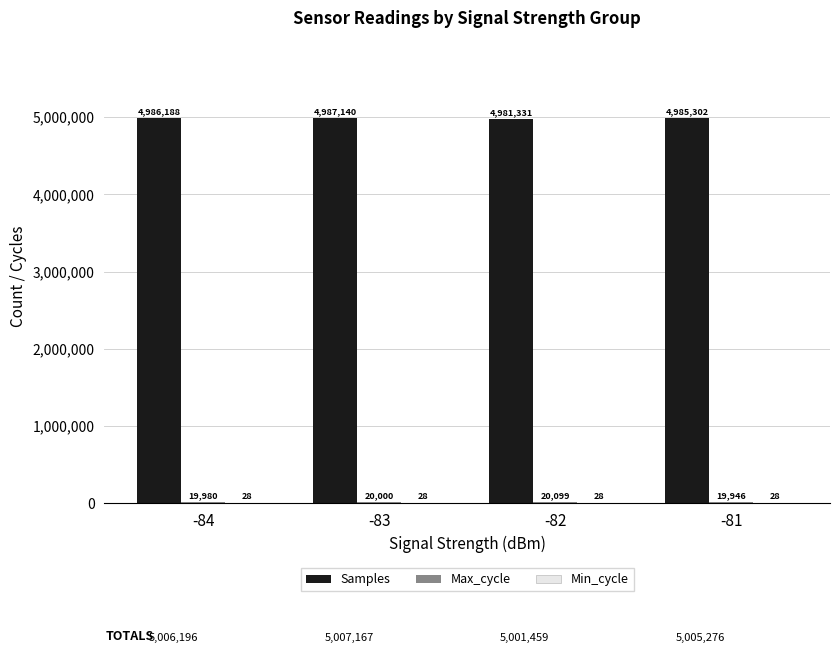

How many groups of bars are there?

4